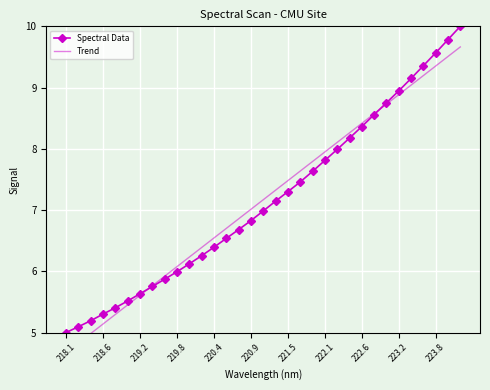

How many values in the Trend series are below 7?

15